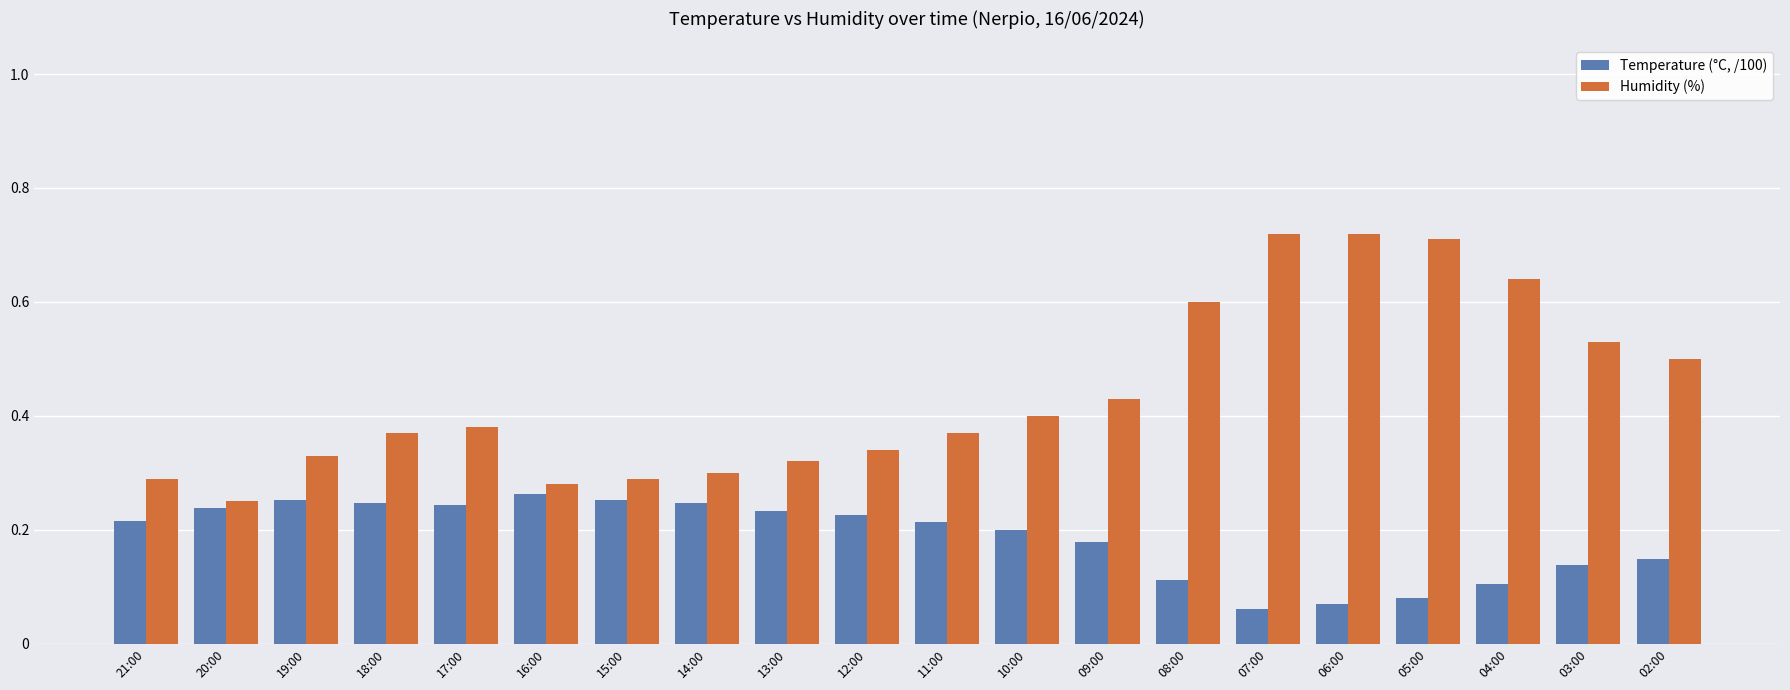

Are the bars horizontal?

No